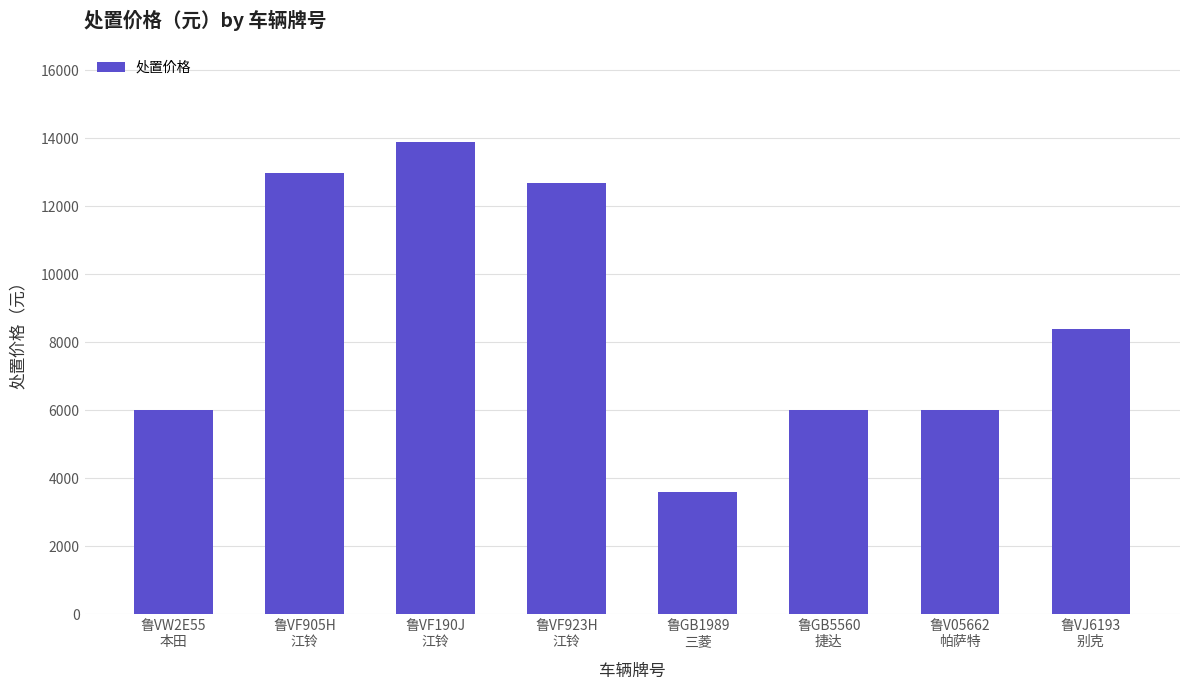

The chart shows a value of 4085.1 at 鲁V05662
帕萨特. True or false?

False